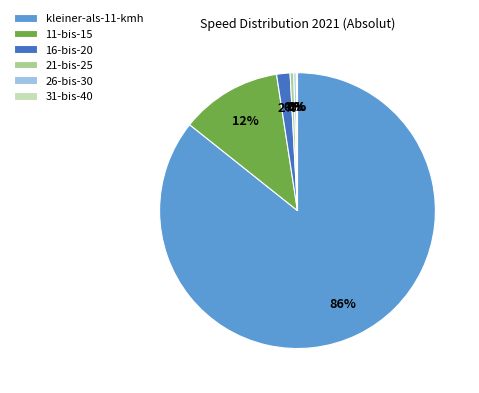

Between kleiner-als-11-kmh and 11-bis-15, which is larger?

kleiner-als-11-kmh